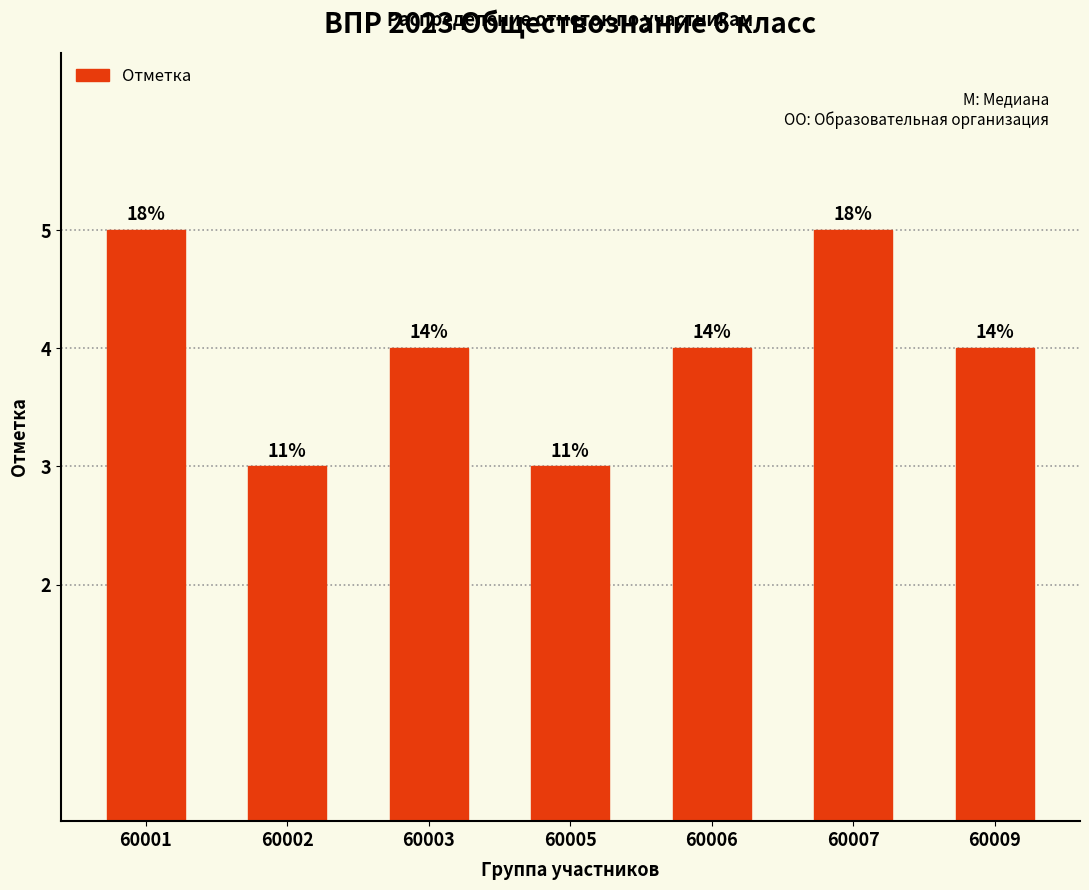

Reading left to right, list all the values displayed in this chart.

5	3	4	3	4	5	4